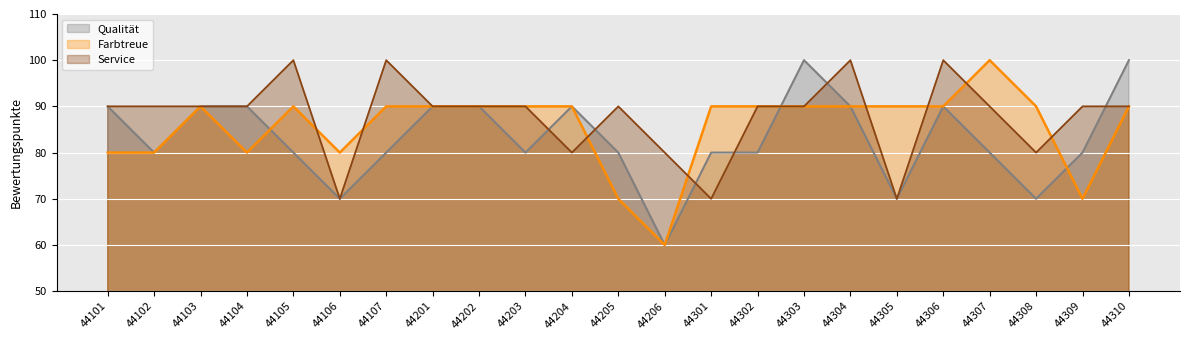

What is the approximate value of Qualität at 44203, to the nearest 5?

80